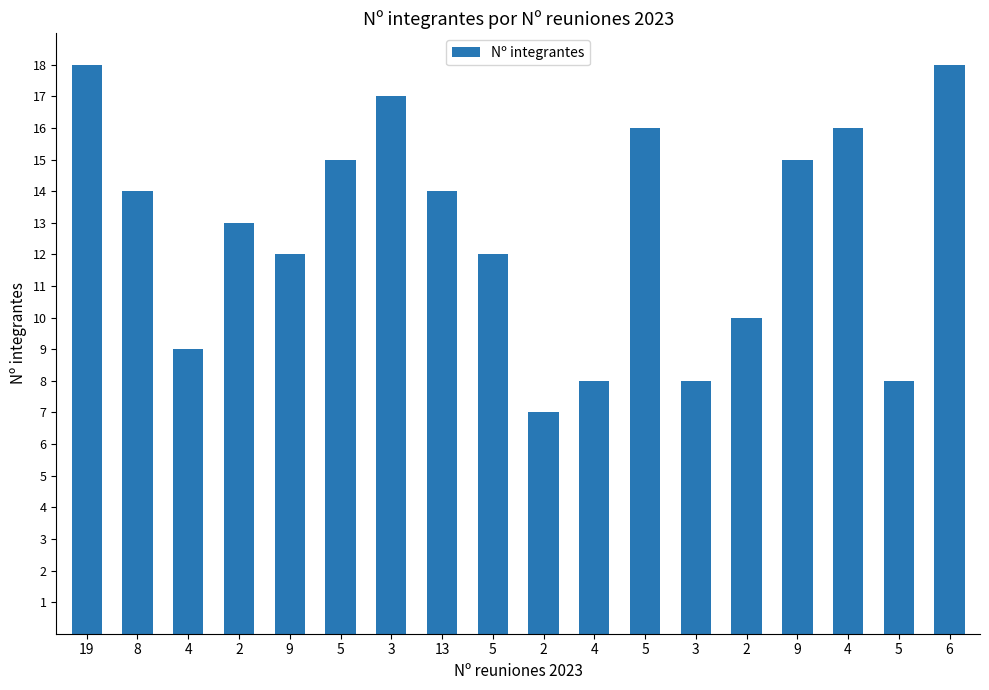

Are the bars horizontal?

No